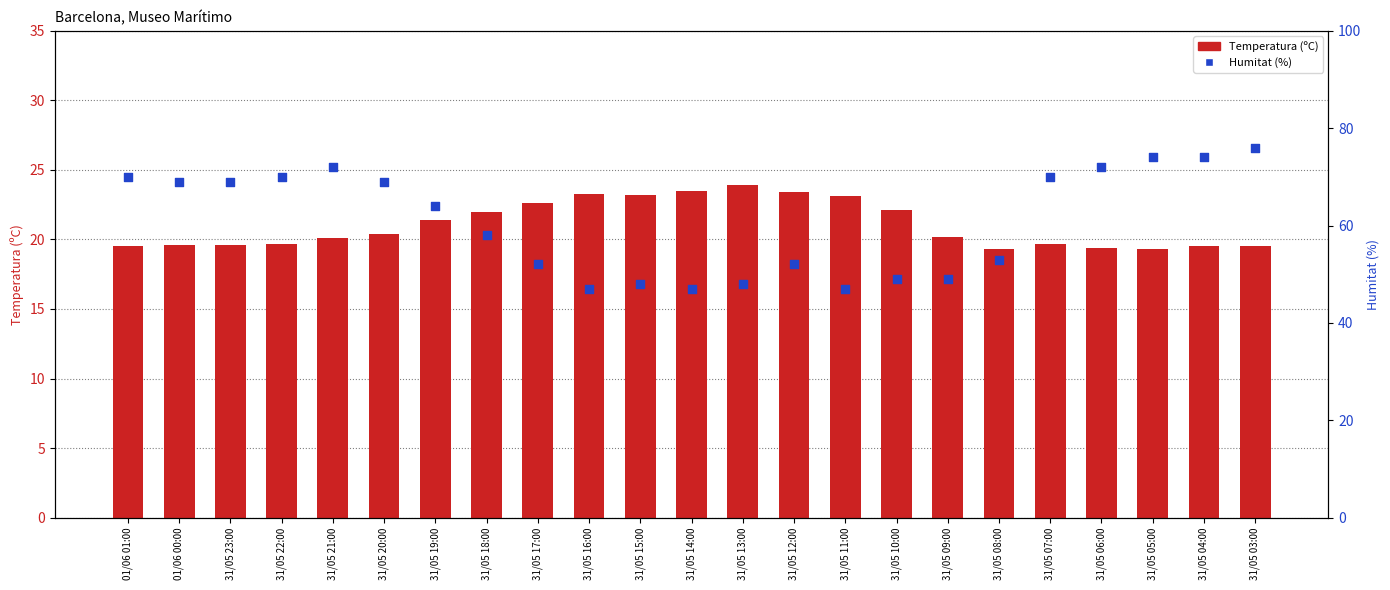

Which series contains the highest Y value?

Humitat (%)